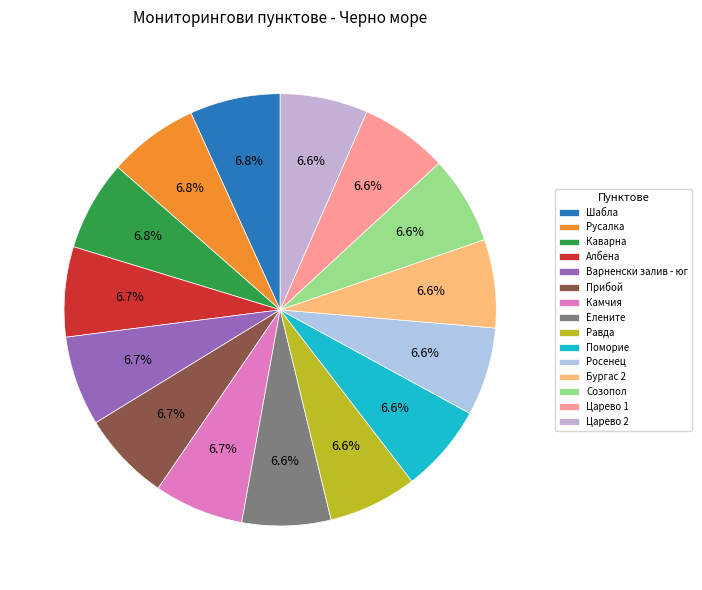

To the nearest percent, what percentage of the pie is Прибой?

7%